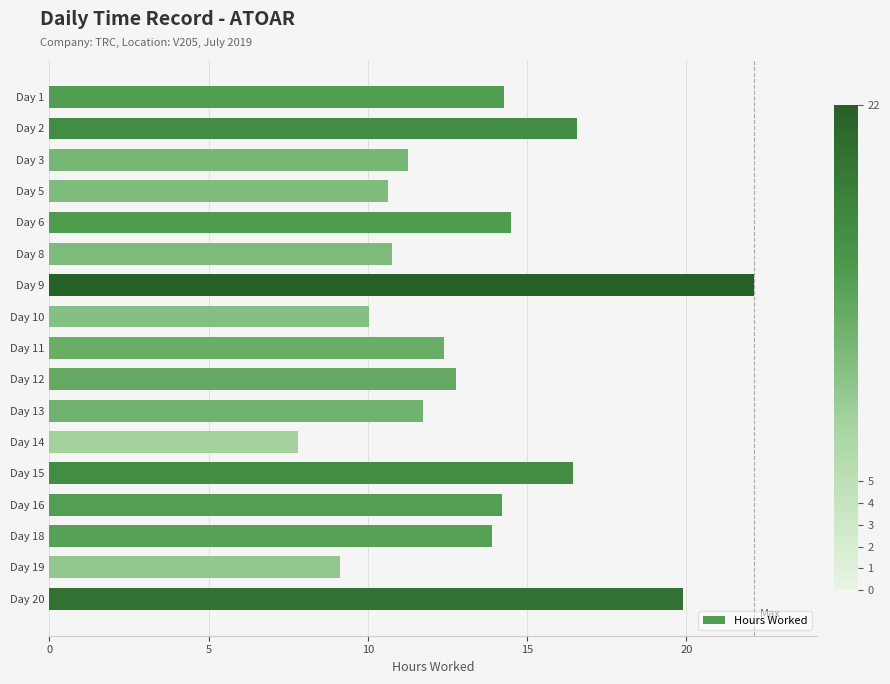

The value at Day 6 is 14.5. True or false?

True